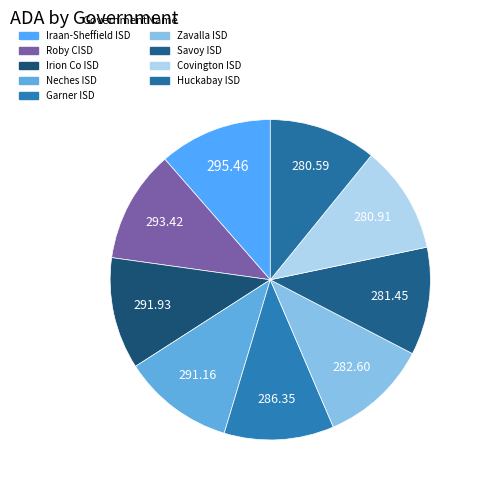

Does Iraan-Sheffield ISD account for over 50% of the chart?

No